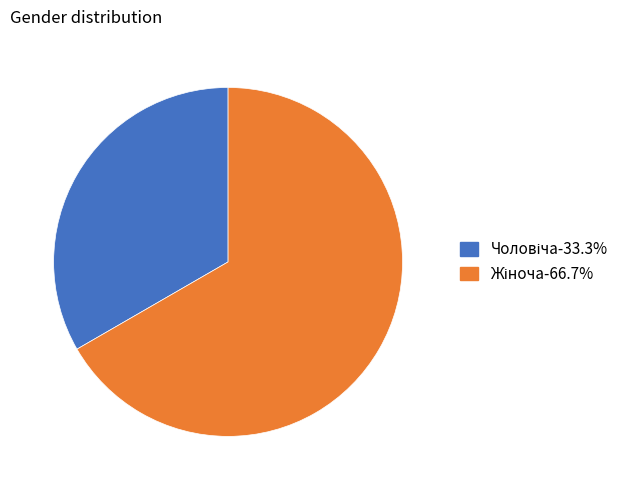

How many slices are in this pie chart?

2